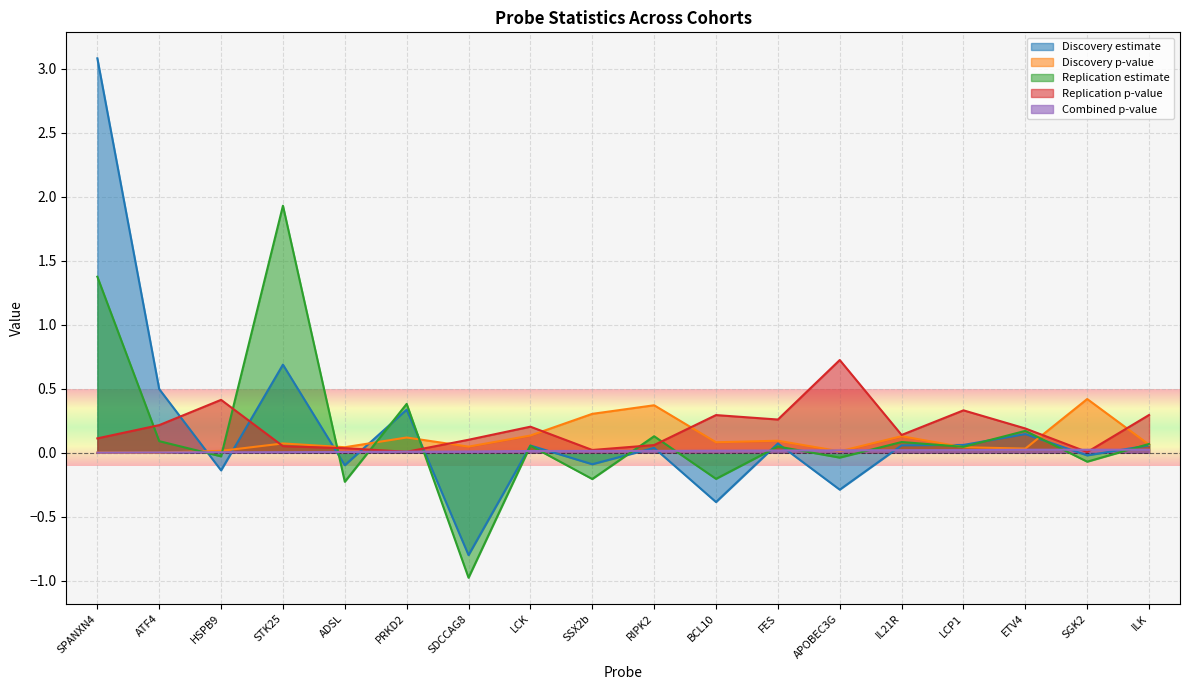

How many lines are shown in the chart?

5